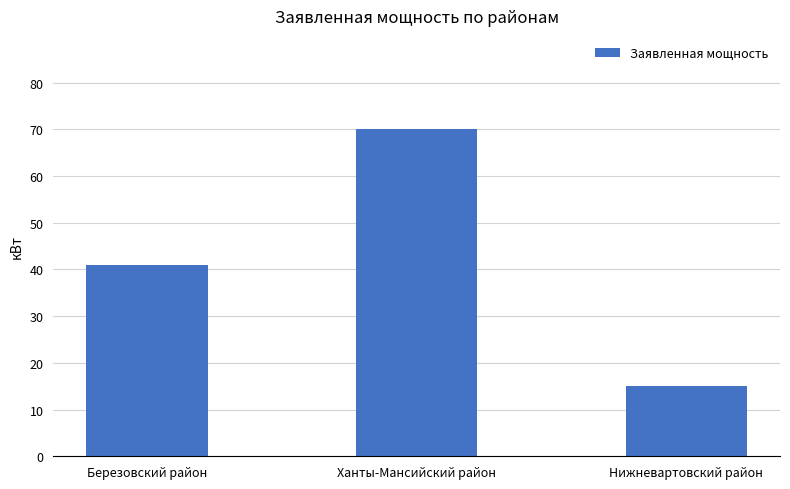

What is the value of the 2nd bar from the left?

70